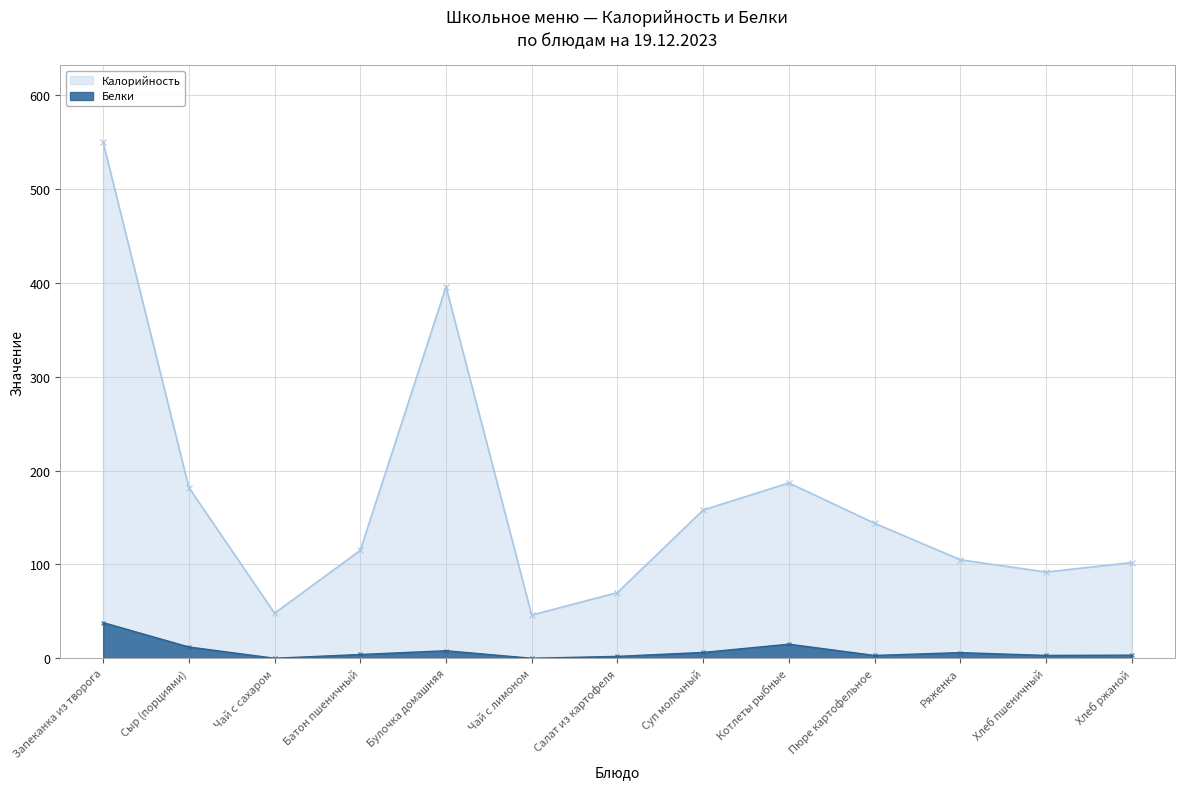

How many lines are shown in the chart?

2